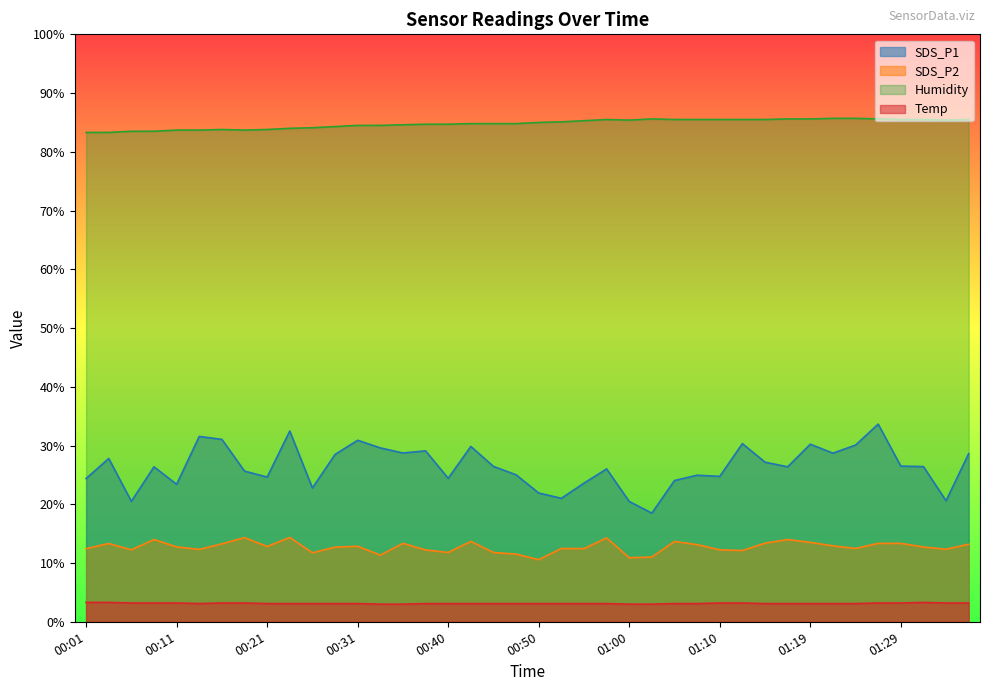

True or false: Humidity and Temp intersect in this chart.

False